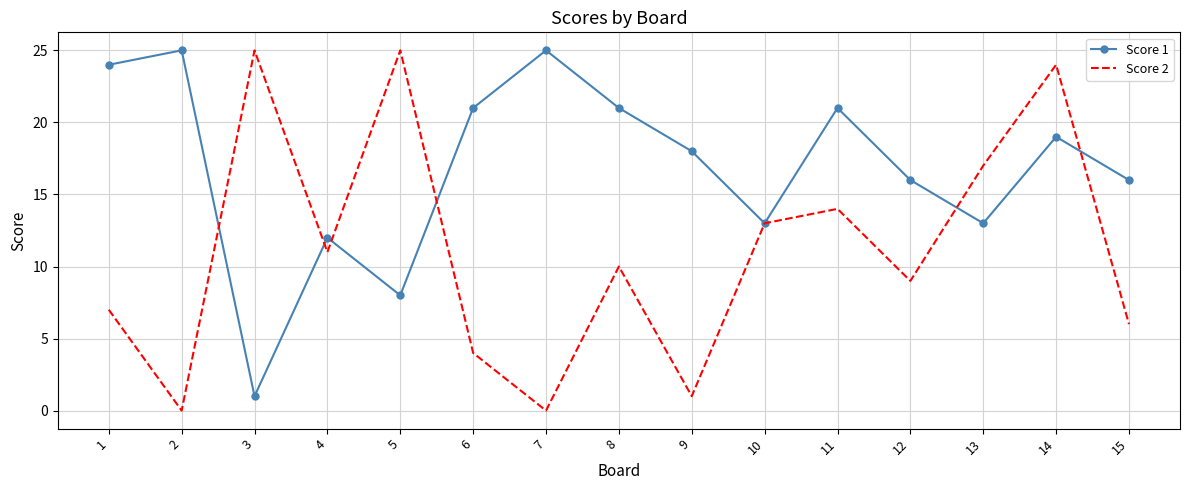

At which category is the sum across all series the highest?

14